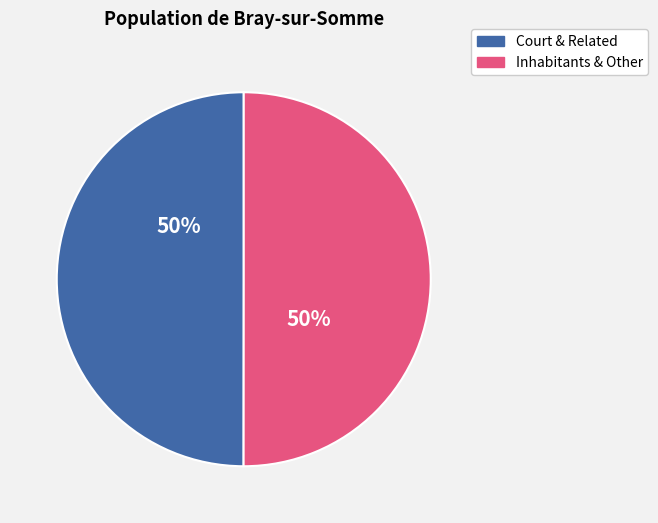

Count the number of slices in the pie.

2